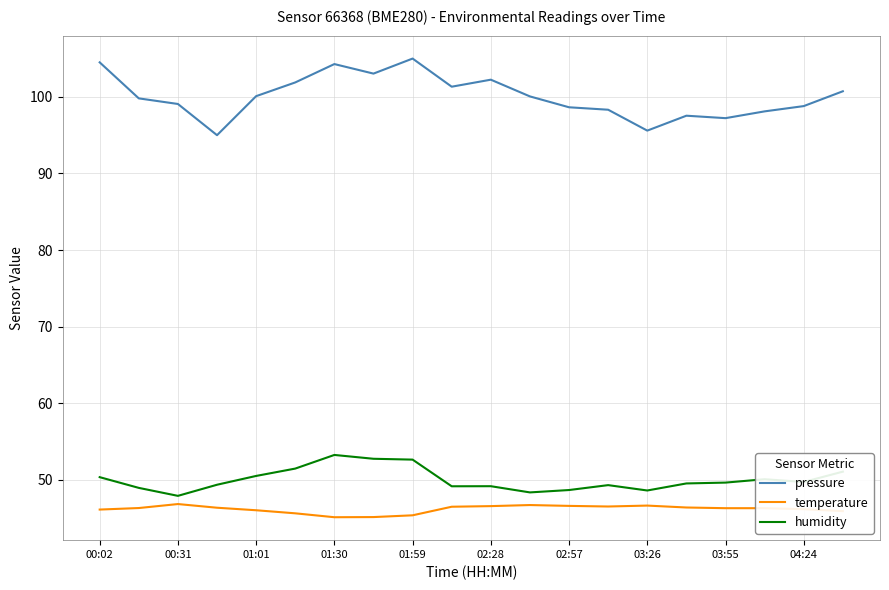

Which series has the widest spread of values?

pressure